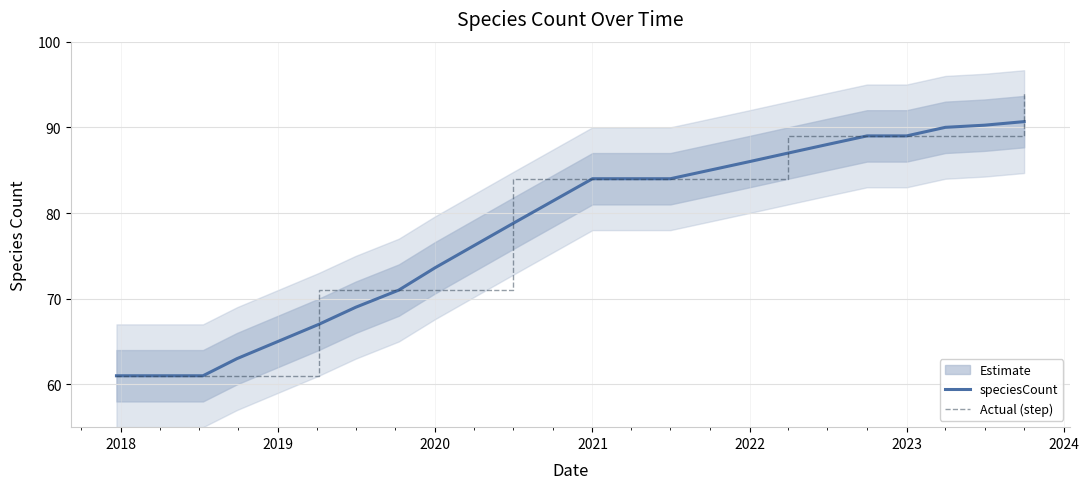

What is the difference between the second highest and minimum values in the speciesCount series?

29.2